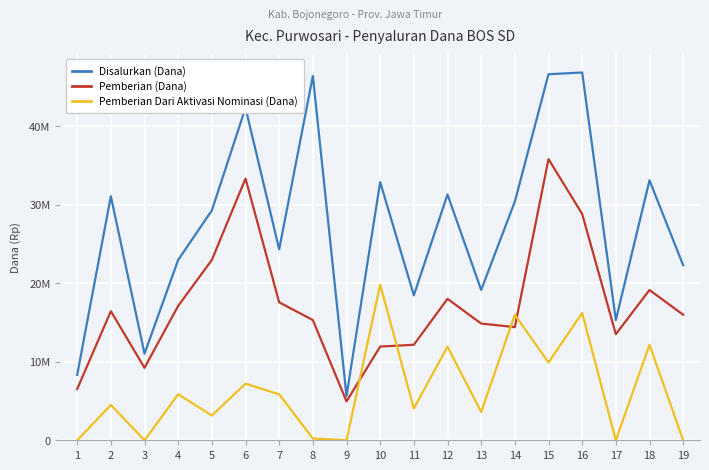

Rank the series at 1 from lowest to highest value.

Pemberian Dari Aktivasi Nominasi (Dana), Pemberian (Dana), Disalurkan (Dana)